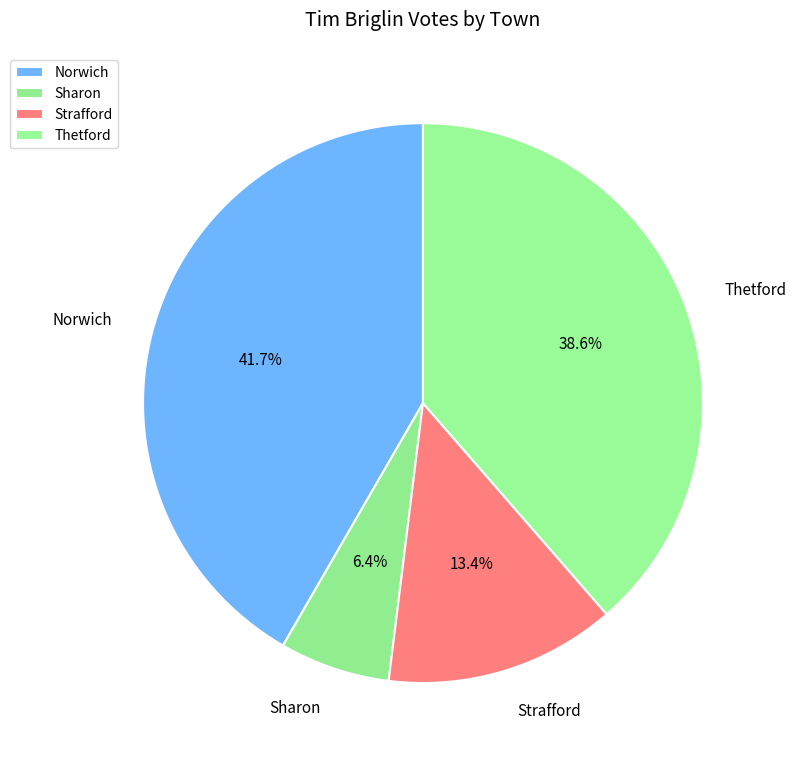

Approximately how many times larger is the value at Strafford compared to Sharon?

2.1